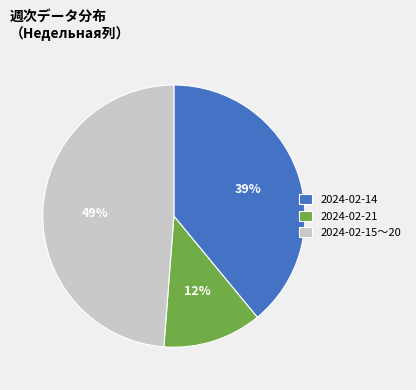

What is the ratio of the value at 2024-02-15〜20 to the value at 2024-02-14?

1.3